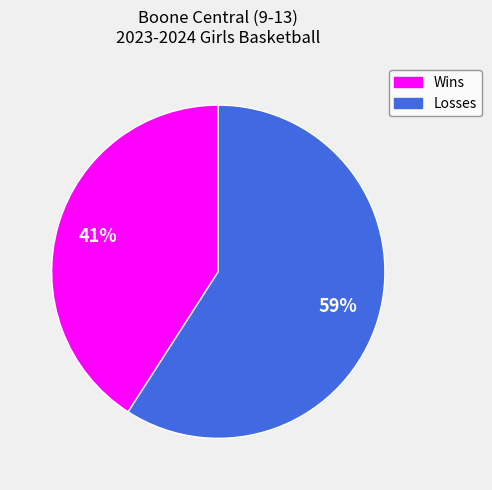

To the nearest percent, what is the difference between the Losses and Wins slice percentages?

18%